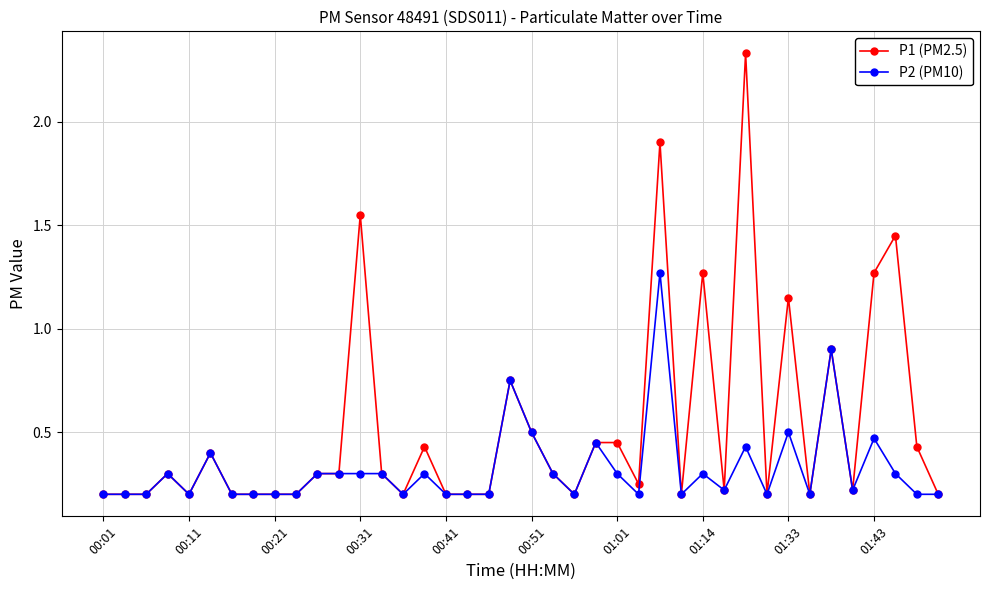

What are all the series names shown in the legend?

P1 (PM2.5), P2 (PM10)